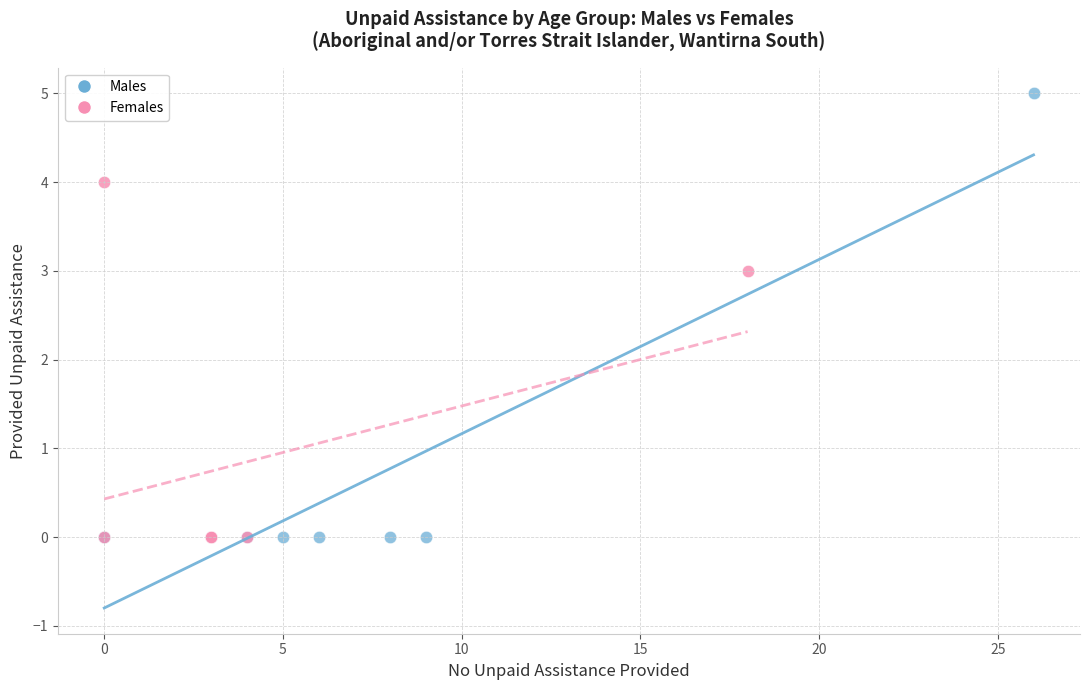

Which series has the largest Y range (max minus min)?

Males